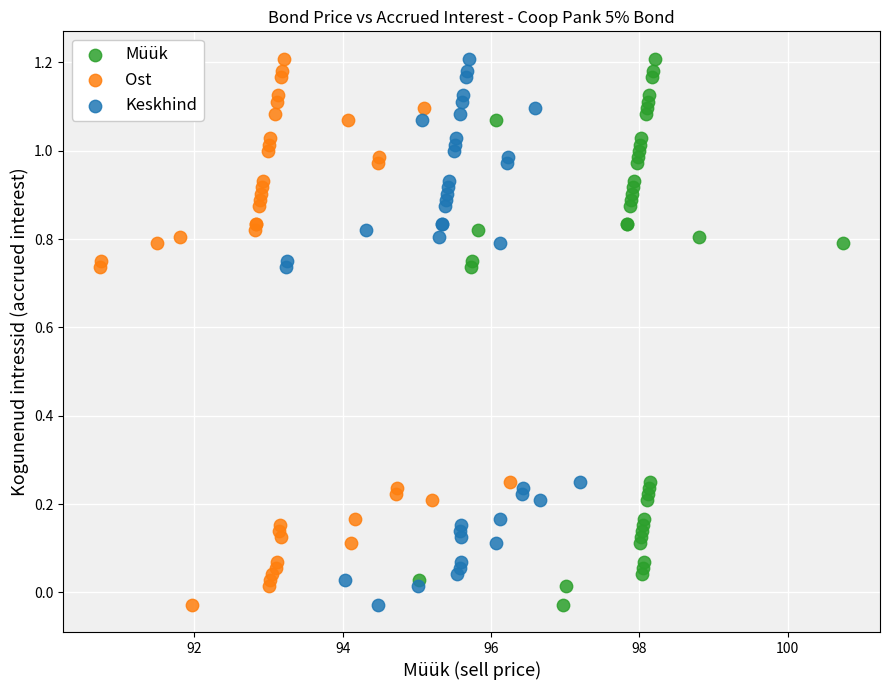

What are all the series names shown in the legend?

Müük, Ost, Keskhind